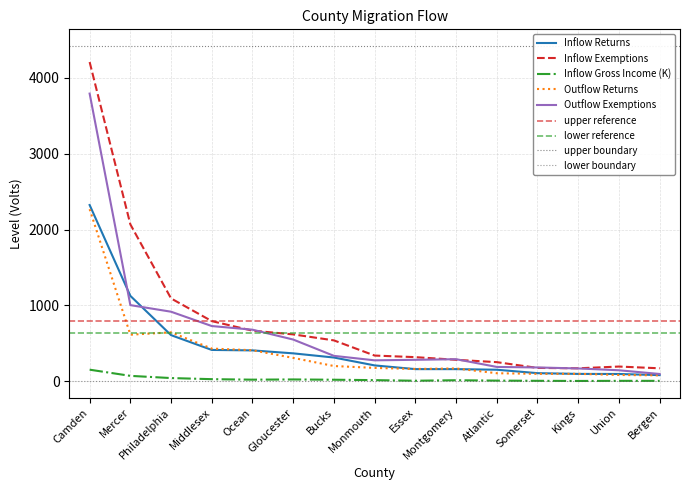

Does the chart display data point markers on the line(s)?

No